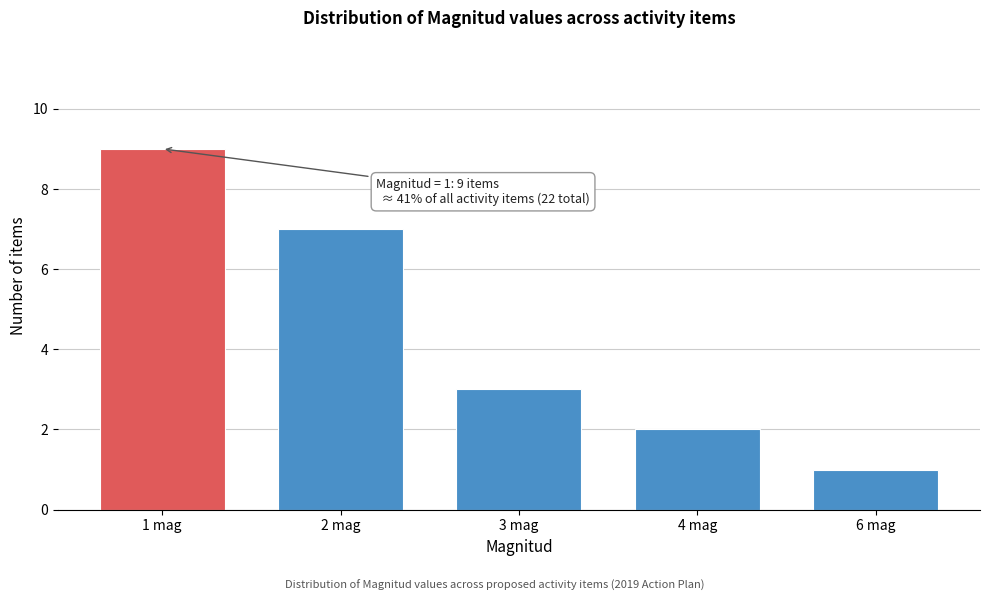

Reading right to left, list all the values displayed in this chart.

1	2	3	7	9